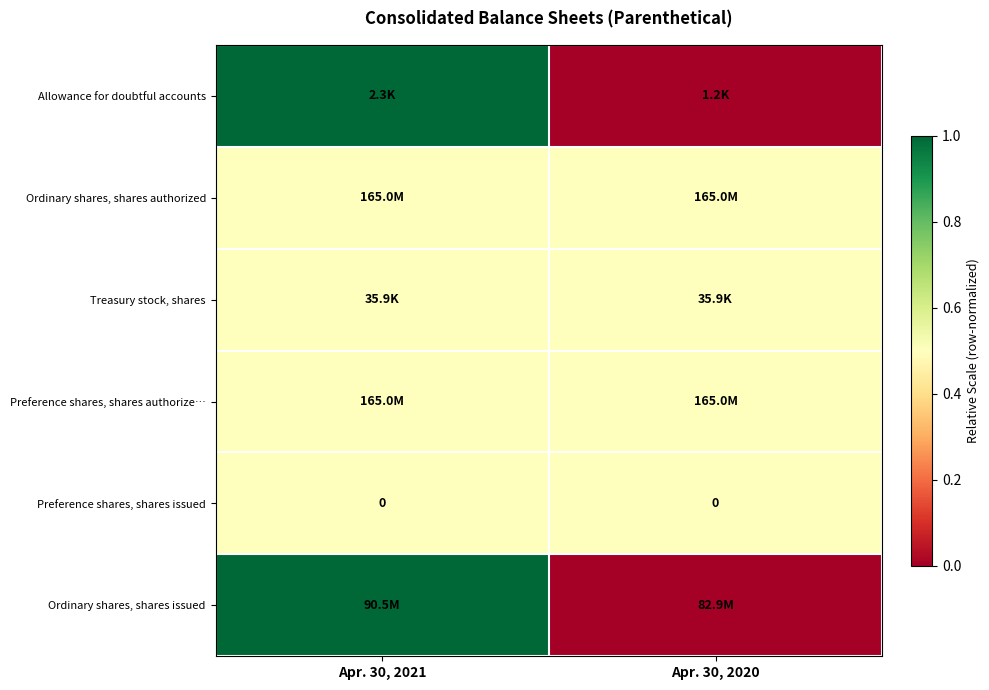

At which label does row_0 reach its minimum?

Apr. 30, 2020